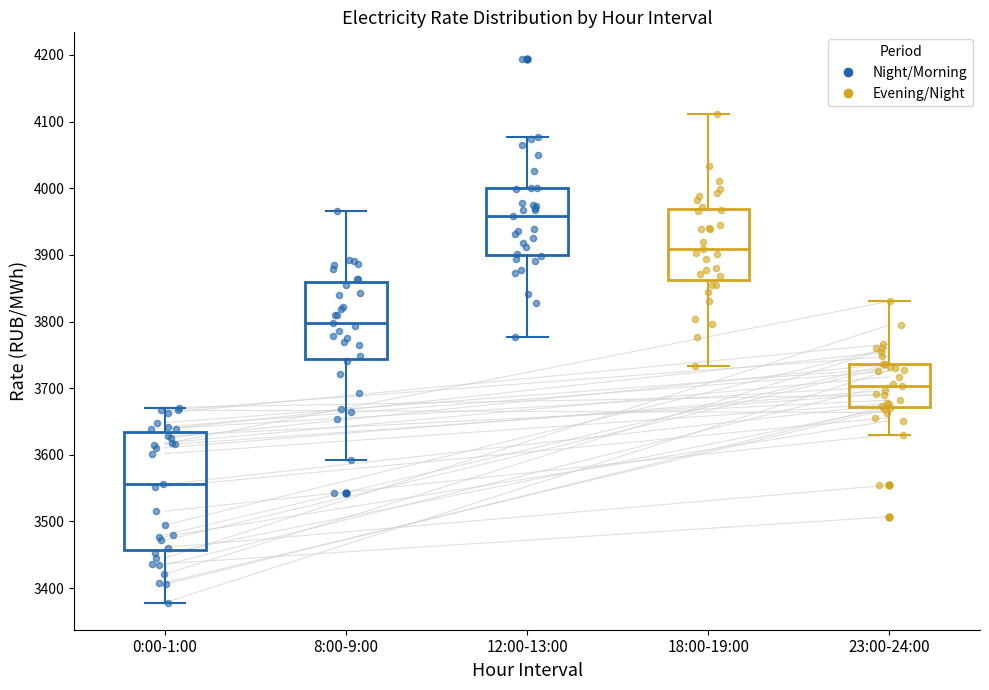

Reading left to right, transcribe this box plot: for each box, give where its median line is, the range the box spans, and where its two whiskers end, as read against the y-axis. The values are not printed on the chart, so give them approximately, as read against the axis.

0:00-1:00: median 3560, box 3460 to 3630, whiskers 3380 to 3670
8:00-9:00: median 3800, box 3740 to 3860, whiskers 3590 to 3970
12:00-13:00: median 3960, box 3900 to 4000, whiskers 3780 to 4080
18:00-19:00: median 3910, box 3860 to 3970, whiskers 3730 to 4110
23:00-24:00: median 3700, box 3670 to 3740, whiskers 3630 to 3830